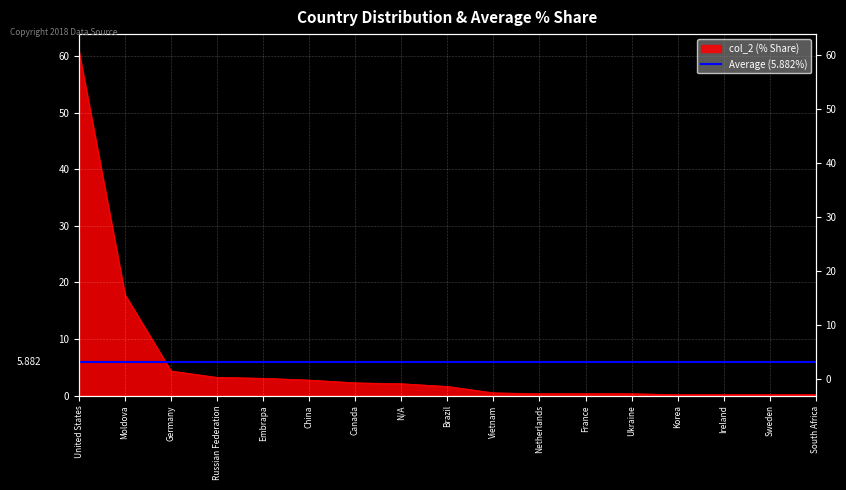

What is the value of the 8th point from the left?

2.1